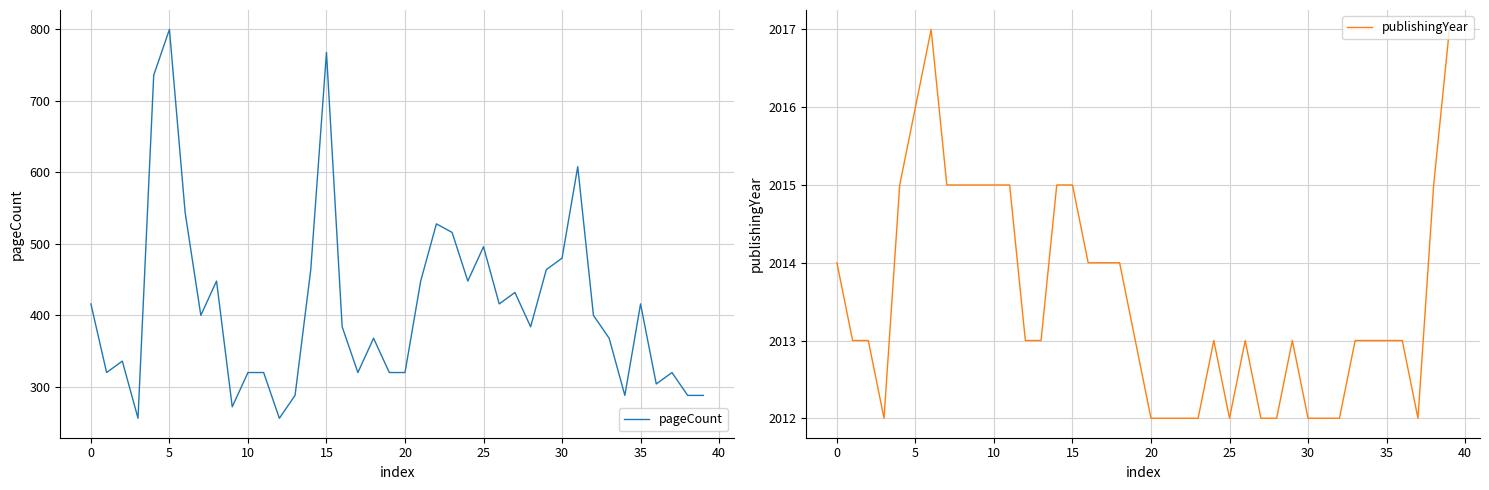

True or false: pageCount has a value of 768 at 15.

True